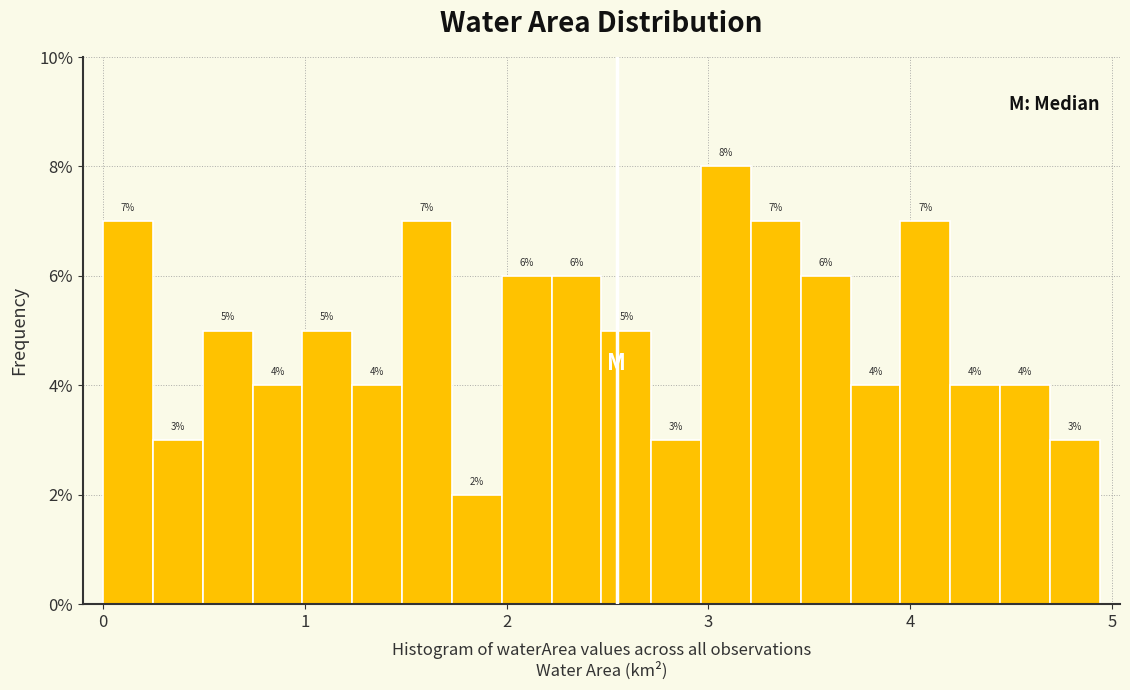

Read against the x-axis, roughly where is the centre of the tallest bar?

3.1